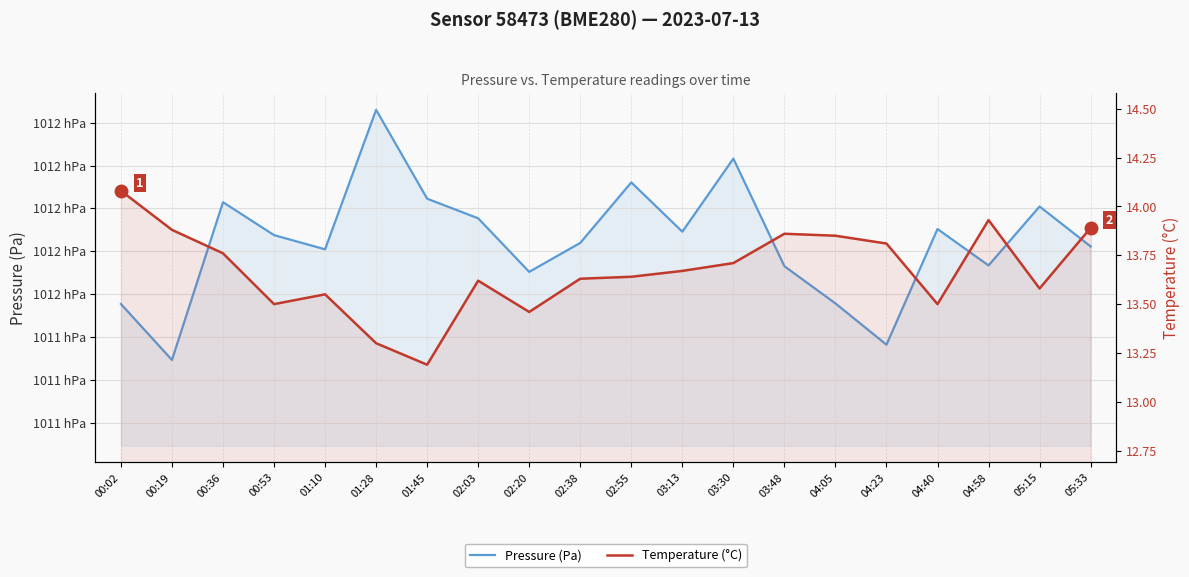

What are all the series names shown in the legend?

Pressure (Pa), Temperature (°C)